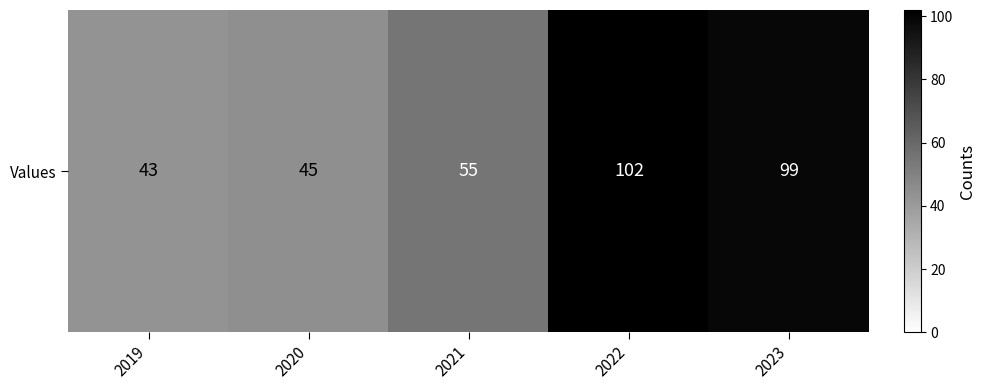

Which label corresponds to the largest value in the chart?

2022